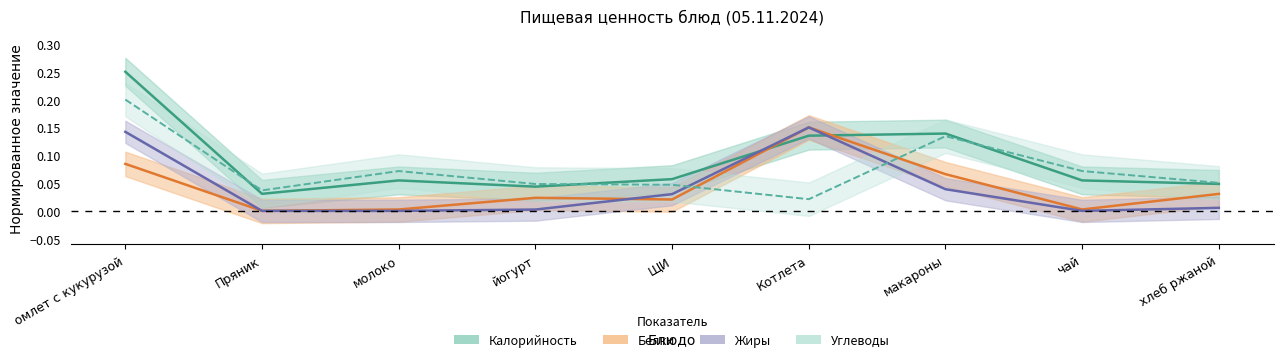

What is the sum of all Углеводы values?

0.7